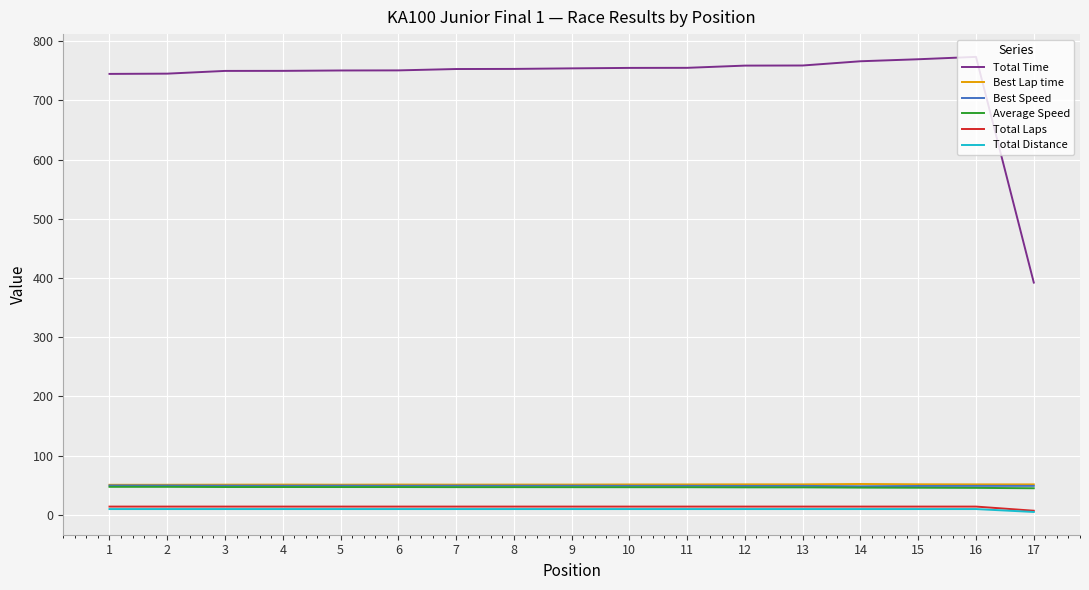

Is it true that Best Lap time equals 51.3 at 10?

True